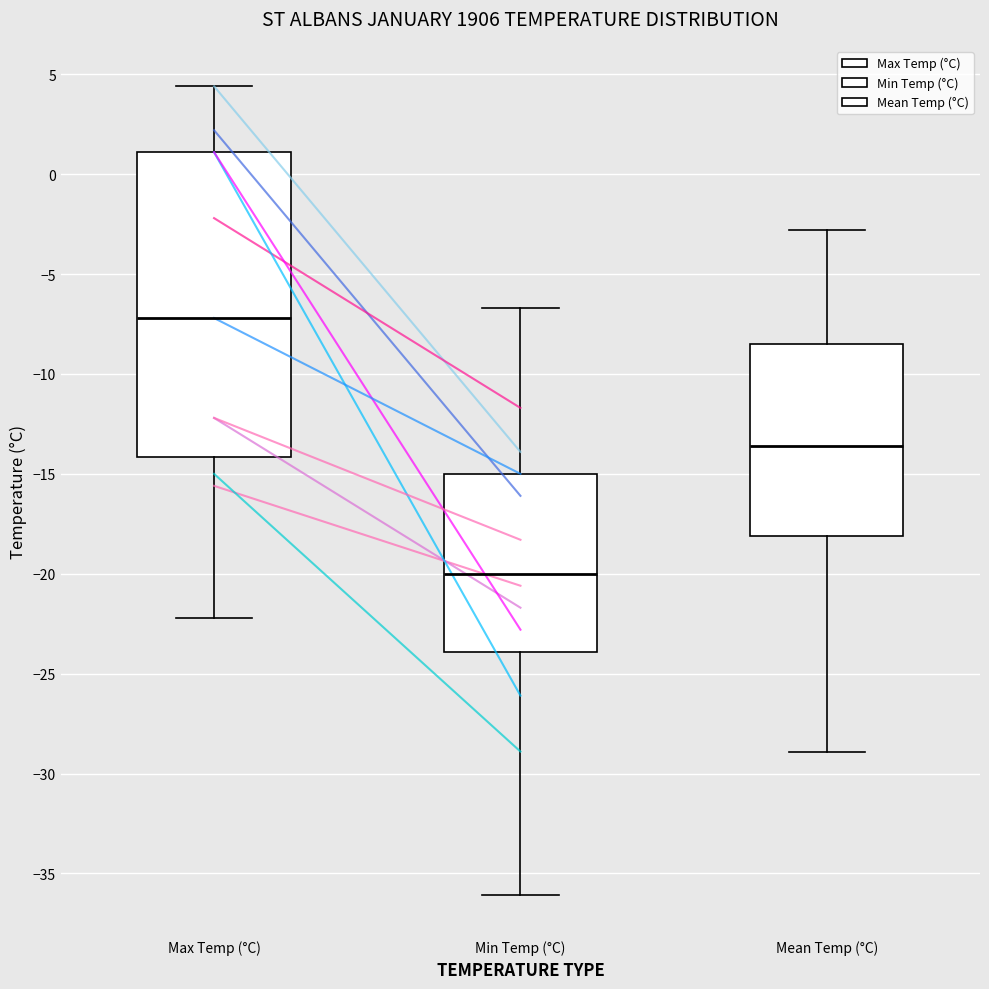

Reading left to right, transcribe this box plot: for each box, give where its median line is, the range the box spans, and where its two whiskers end, as read against the y-axis. The values are not printed on the chart, so give them approximately, as read against the axis.

Max Temp (°C): median -7.0, box -14.0 to 1.0, whiskers -22.0 to 4.5
Min Temp (°C): median -20.0, box -24.0 to -15.0, whiskers -36.0 to -6.5
Mean Temp (°C): median -13.5, box -18.0 to -8.5, whiskers -29.0 to -3.0